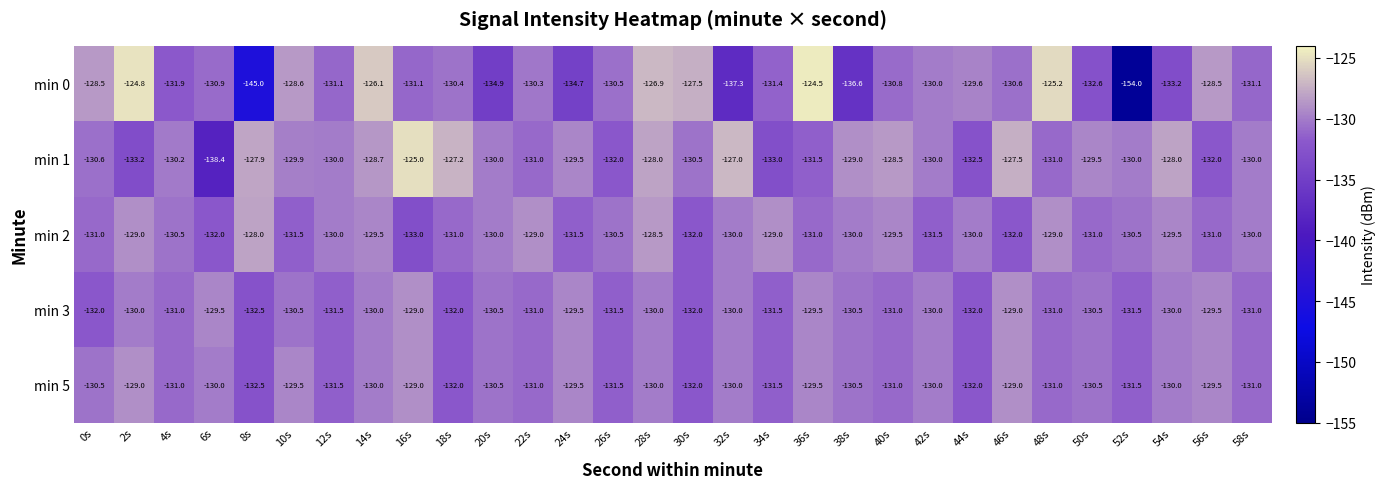

Is the value of min 1 at 14s greater than the value of min 3 at 18s?

Yes